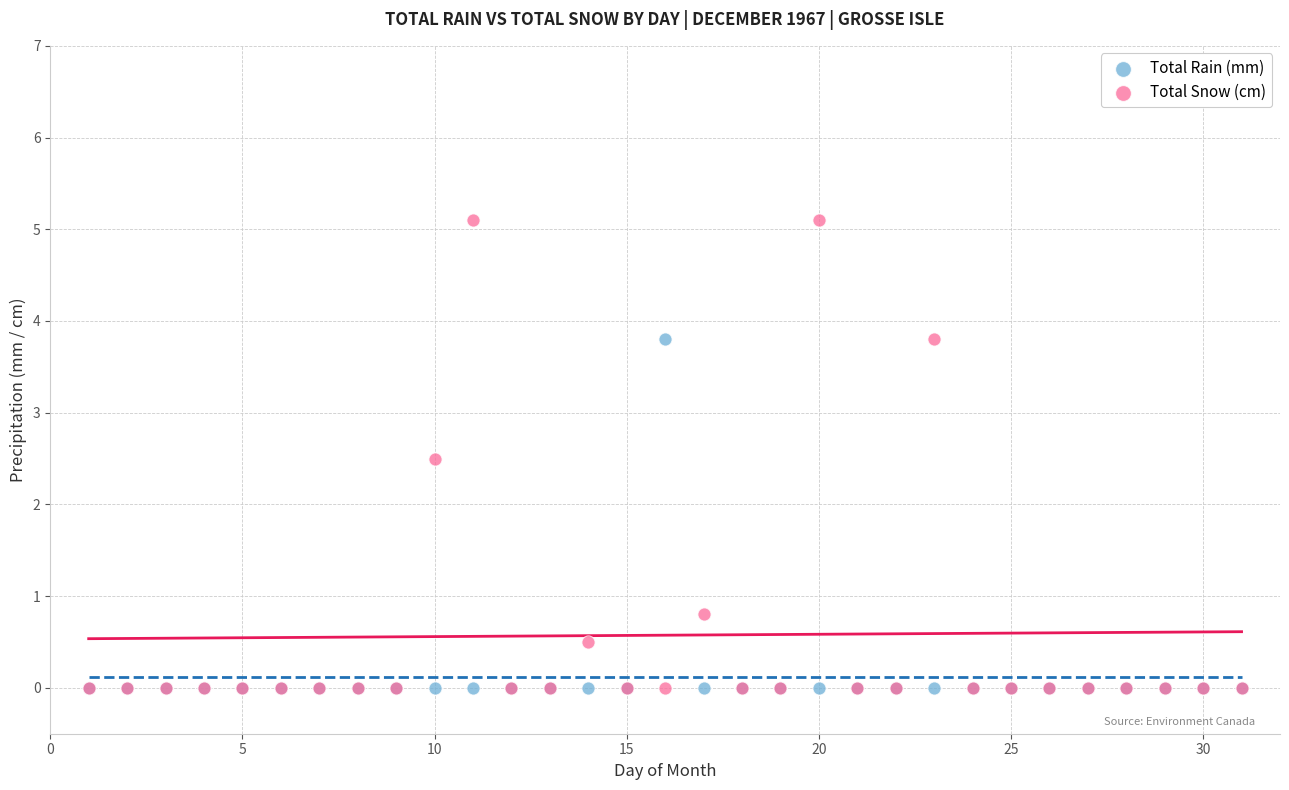

Which series contains the highest Y value?

Total Snow (cm)